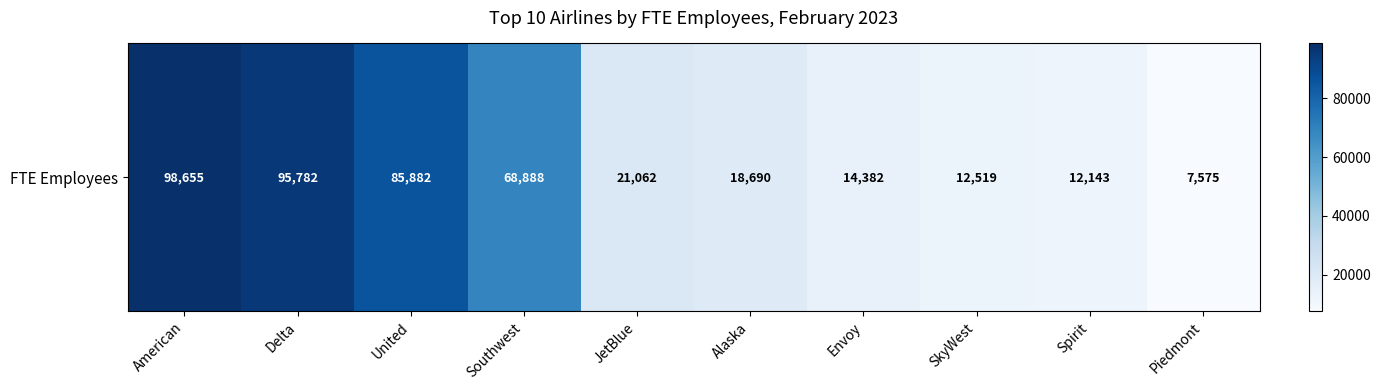

Rank the categories by value from lowest to highest.

Piedmont, Spirit, SkyWest, Envoy, Alaska, JetBlue, Southwest, United, Delta, American